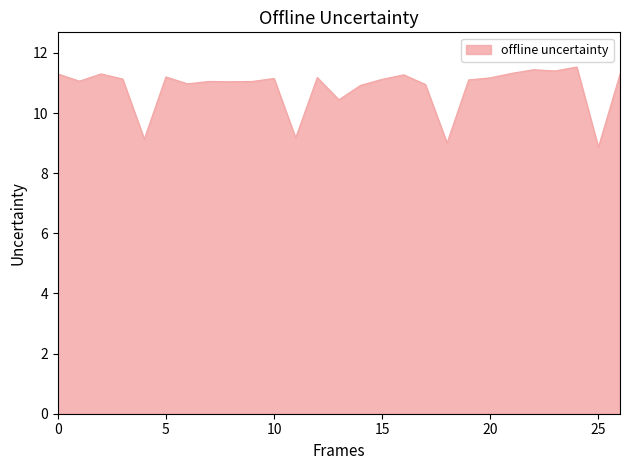

What is the maximum value shown in the chart?

11.5